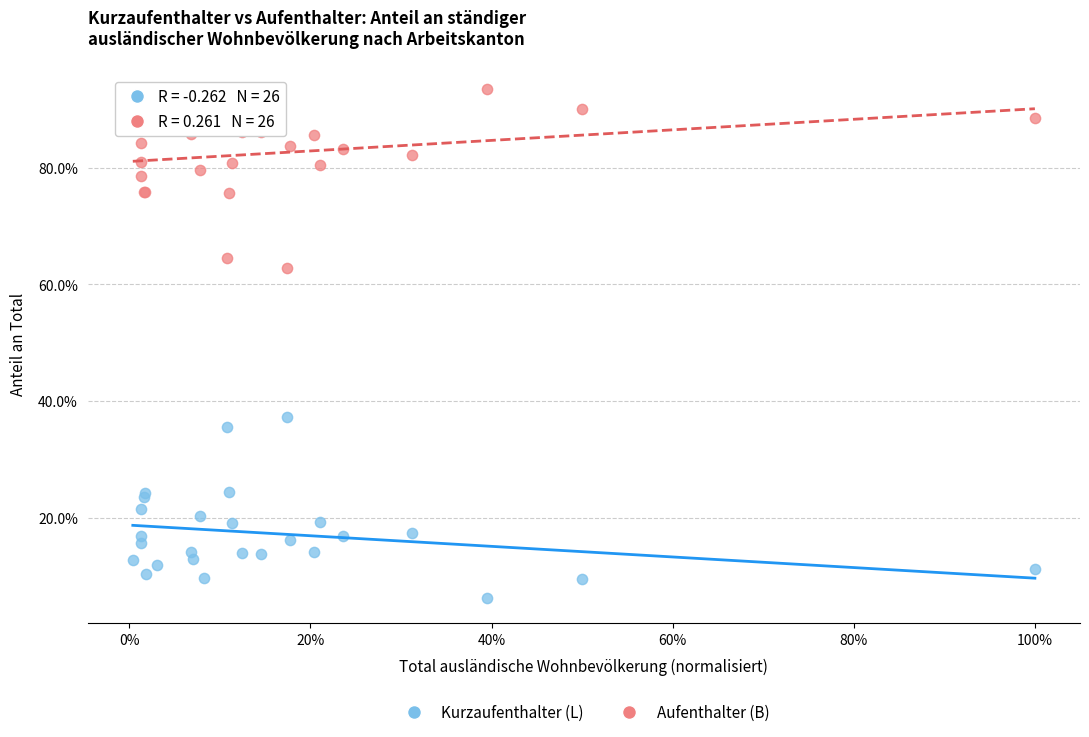

What are all the series names shown in the legend?

Kurzaufenthalter (L), Aufenthalter (B)